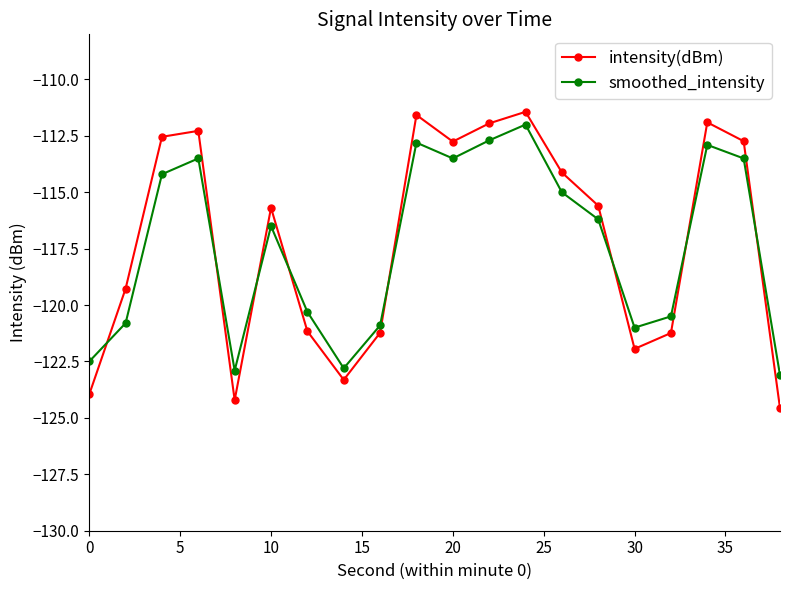

Which series has the largest range (max minus min)?

intensity(dBm)